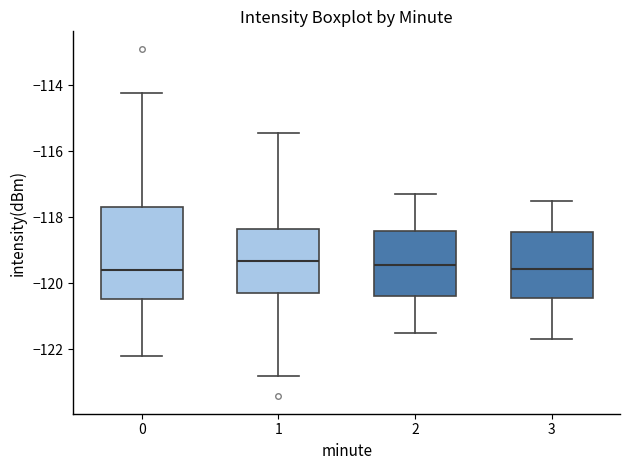

Which box is the tallest, from its lower edge to its upper edge?

0